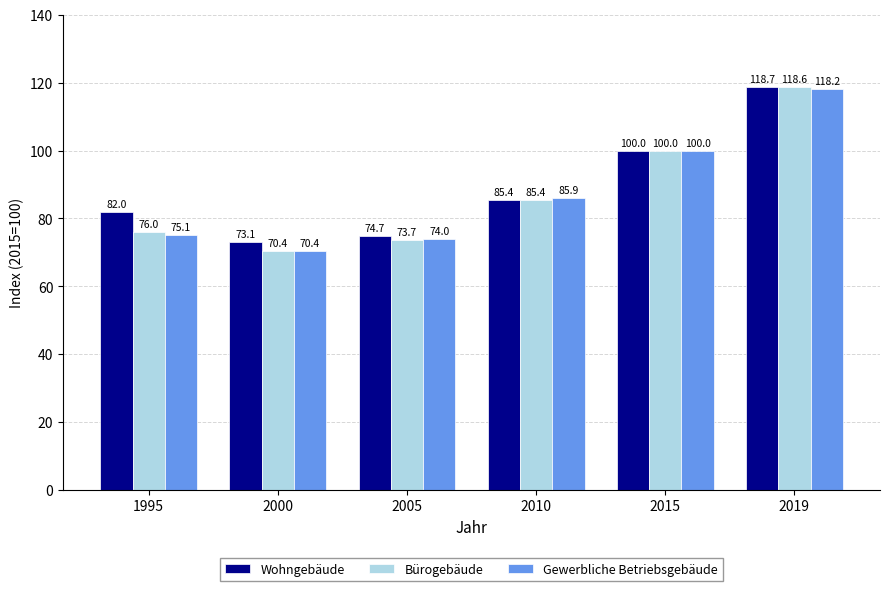

How many data points does each series have?

6